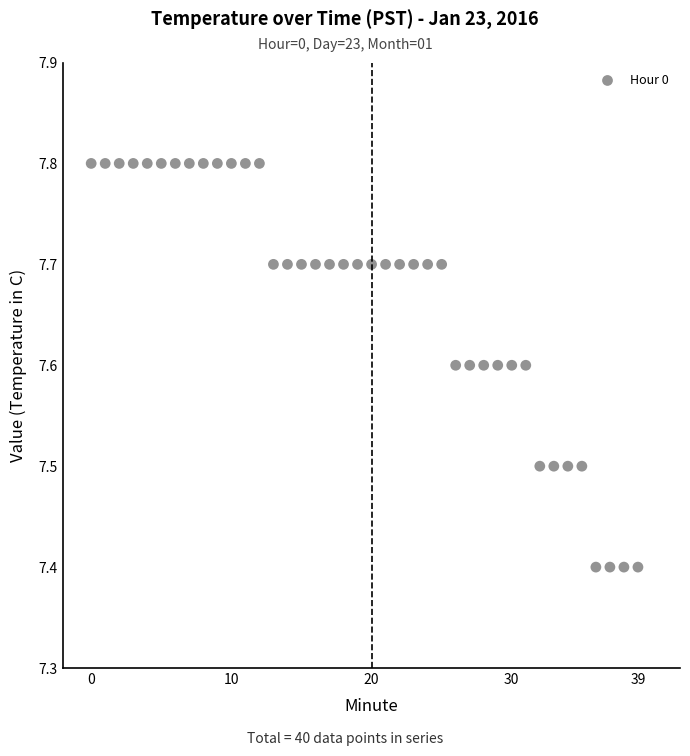

What is the range of Y values (max minus min)?

0.4